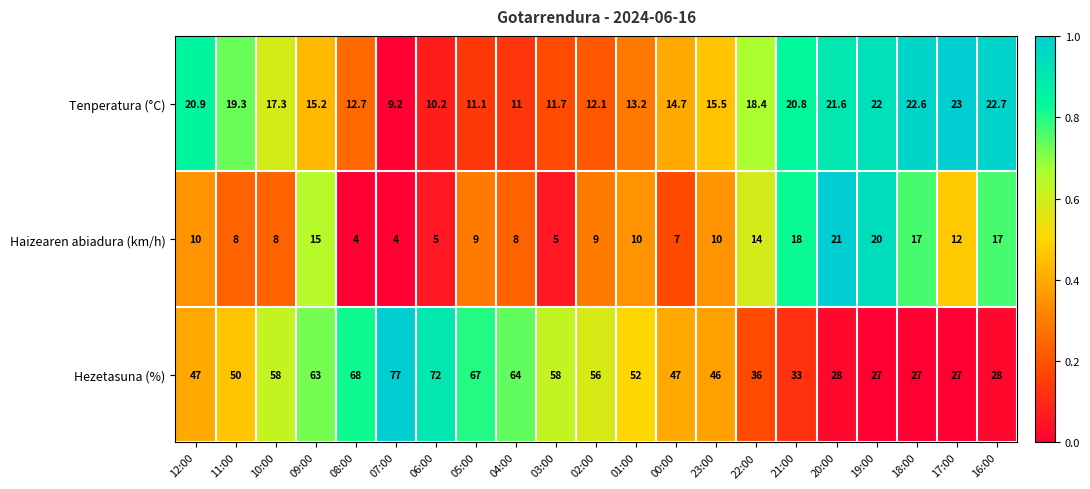

Is the value of Hezetasuna (%) at 06:00 greater than the value of Haizearen abiadura (km/h) at 06:00?

Yes